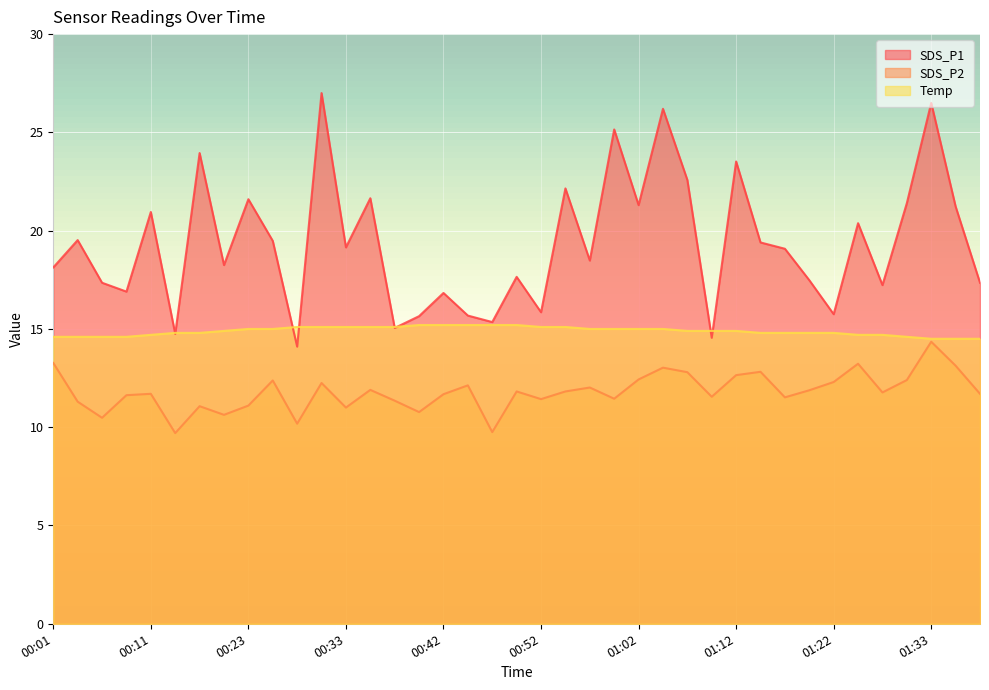

True or false: SDS_P2 and SDS_P1 cross at least once.

False